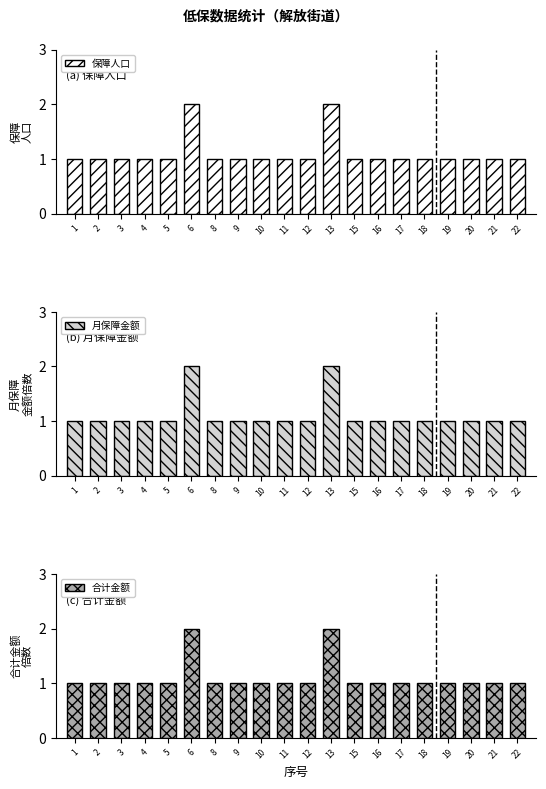

Is the value of 保障人口 at 9 greater than the value of 月保障金额 at 18?

No